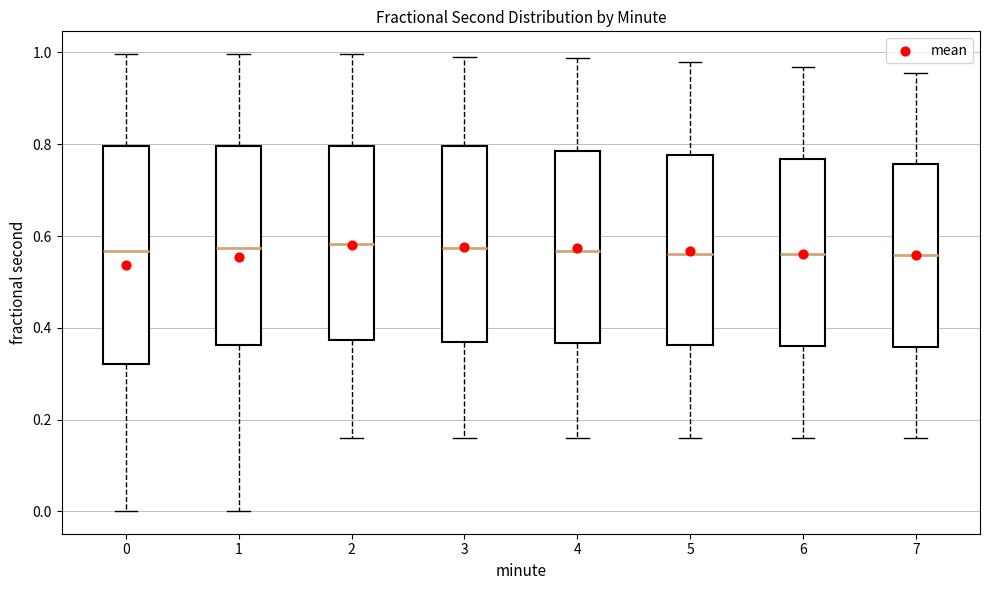

Reading left to right, read every box against the y-axis: the position of its median line, the range the box covers, and the ends of its whiskers. The values are not printed on the chart, so give them approximately, as read against the axis.

0: median 0.56, box 0.32 to 0.80, whiskers 0.00 to 1.00
1: median 0.58, box 0.36 to 0.80, whiskers 0.00 to 1.00
2: median 0.58, box 0.38 to 0.80, whiskers 0.16 to 1.00
3: median 0.58, box 0.36 to 0.80, whiskers 0.16 to 1.00
4: median 0.56, box 0.36 to 0.78, whiskers 0.16 to 0.98
5: median 0.56, box 0.36 to 0.78, whiskers 0.16 to 0.98
6: median 0.56, box 0.36 to 0.76, whiskers 0.16 to 0.96
7: median 0.56, box 0.36 to 0.76, whiskers 0.16 to 0.96